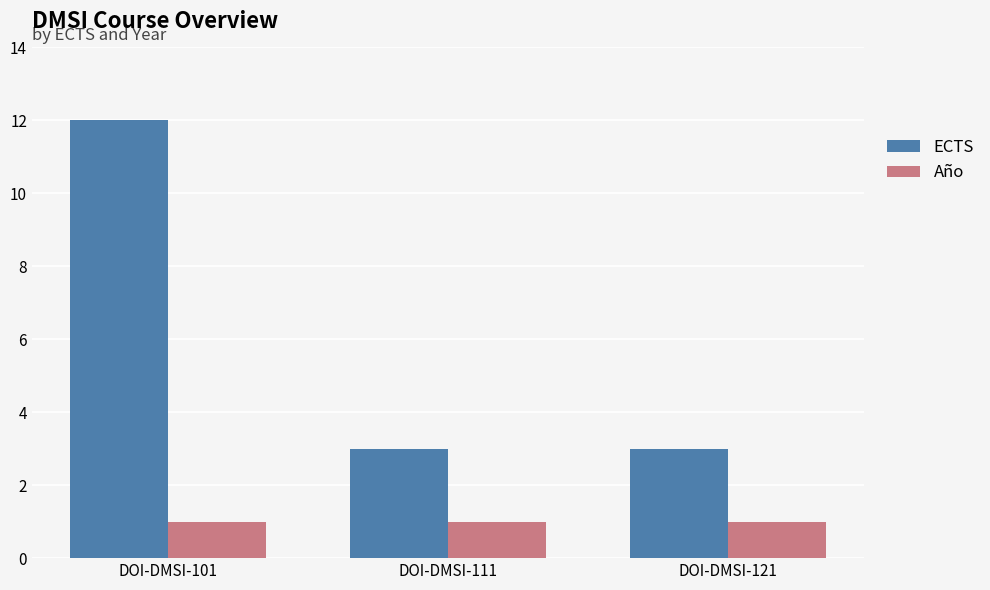

How many ECTS values are between 3 and 12?

3